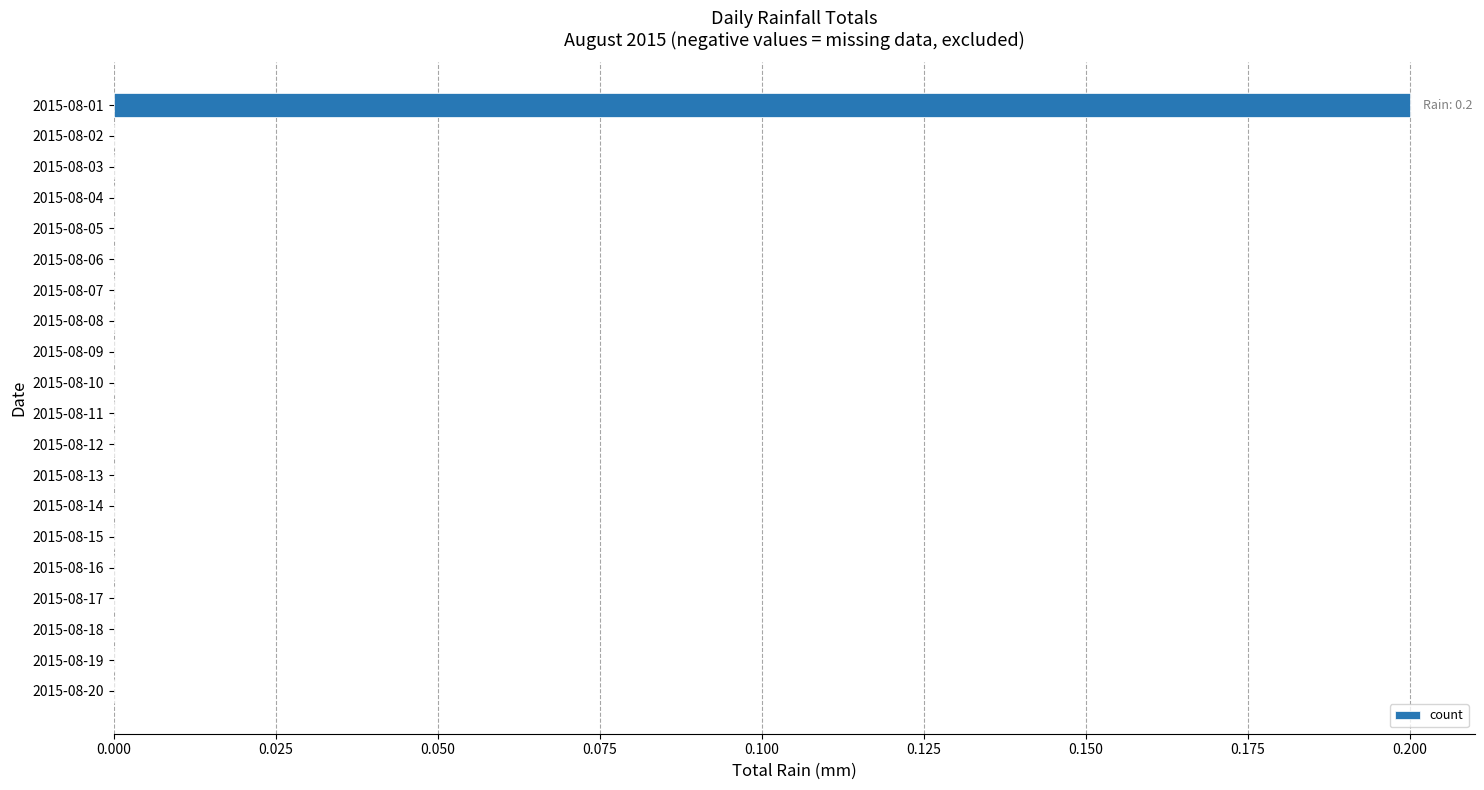

Is it true that the value at 2015-08-01 is 0.2?

True